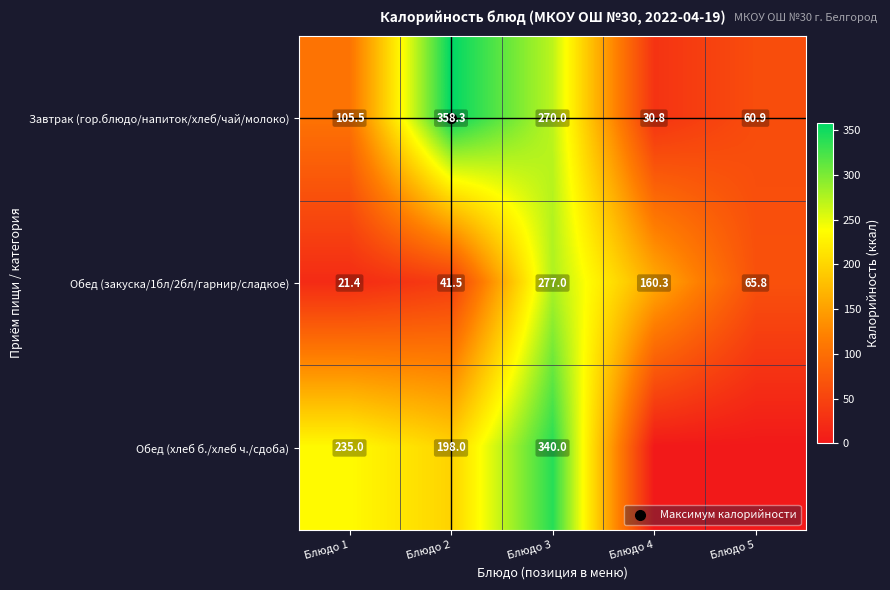

At which category is the sum across all series the highest?

Блюдо 3